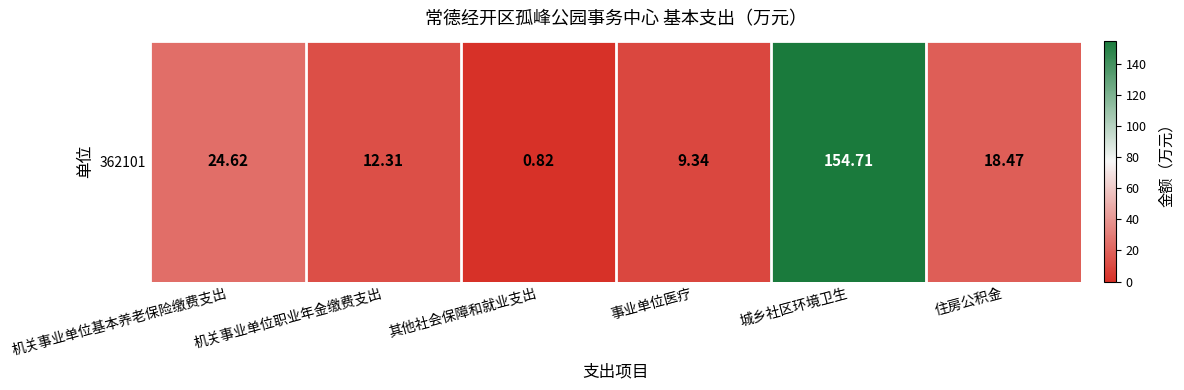

Count the number of data series in this chart.

1